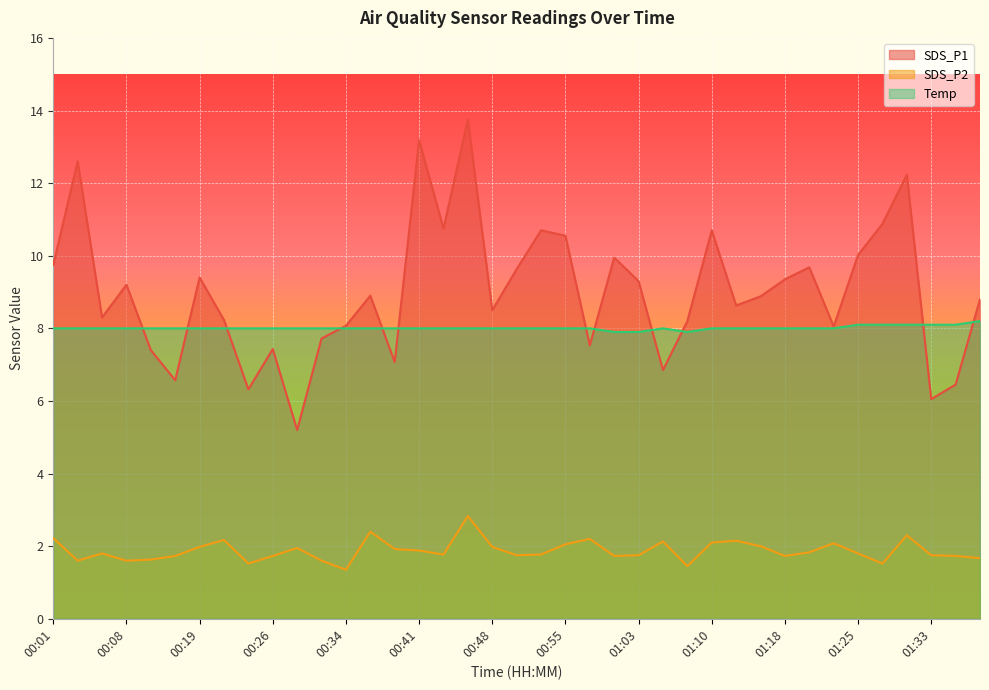

How many lines are shown in the chart?

3